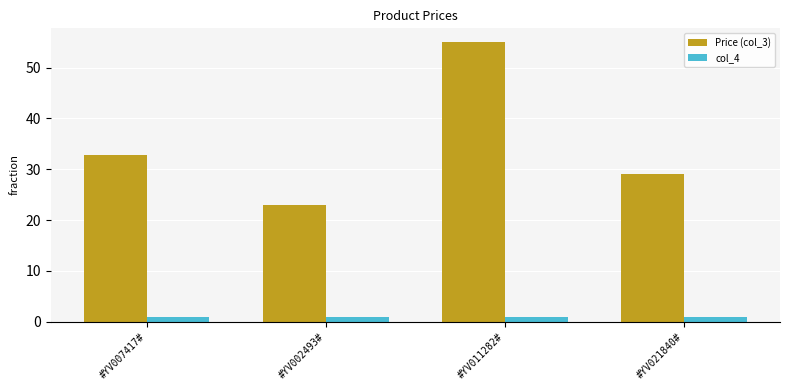

How many groups of bars are there?

4